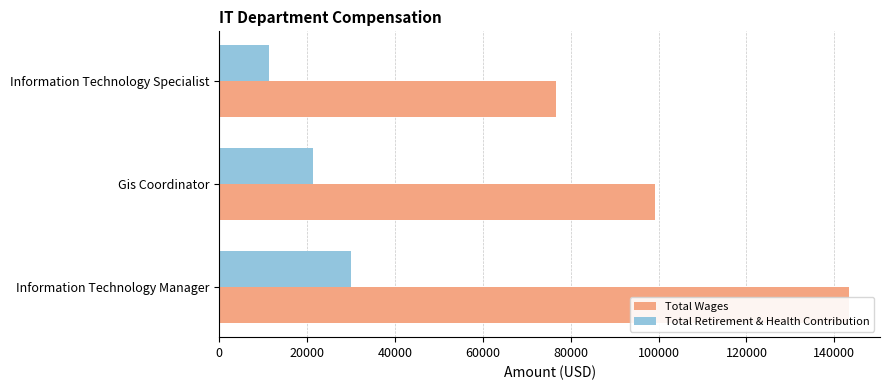

What is the highest value of the Total Wages series?

143241